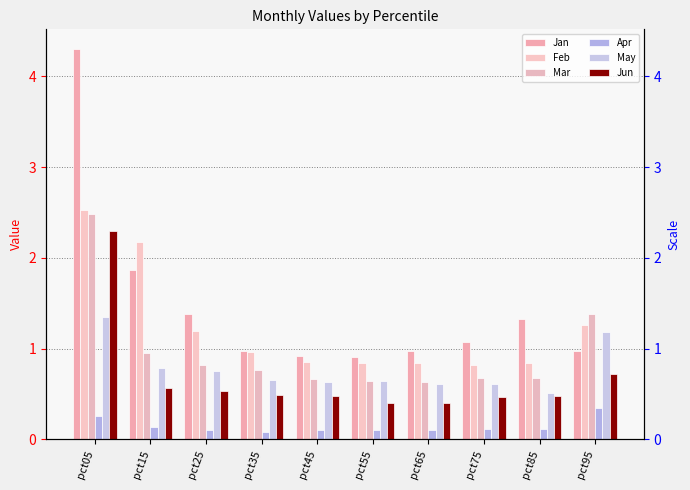

What is the highest value of the May series?

1.3